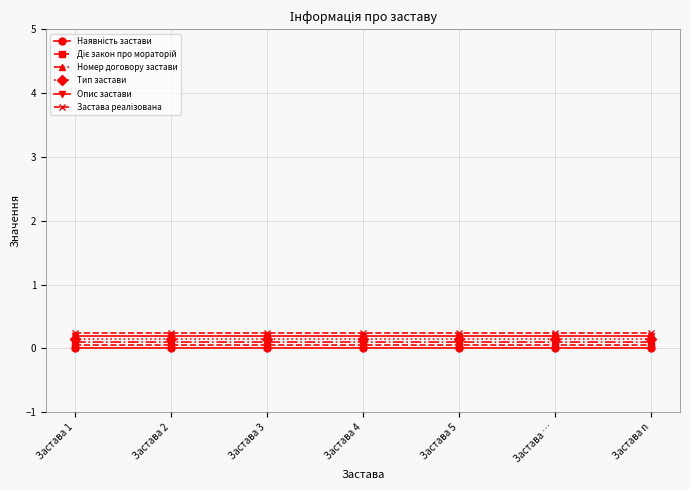

At how many categories does at least one series exceed 0?

7